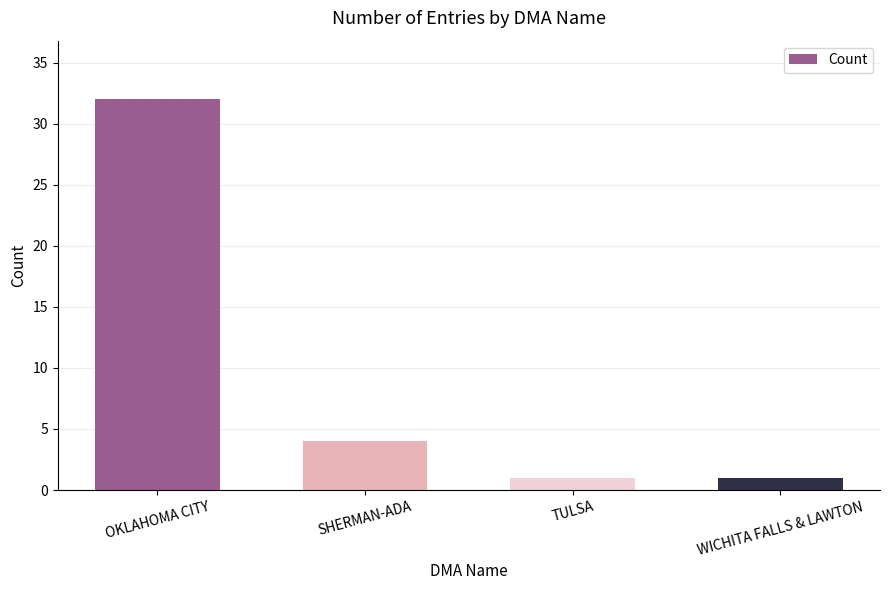

Reading left to right, transcribe all the data shown in this chart.

32	4	1	1